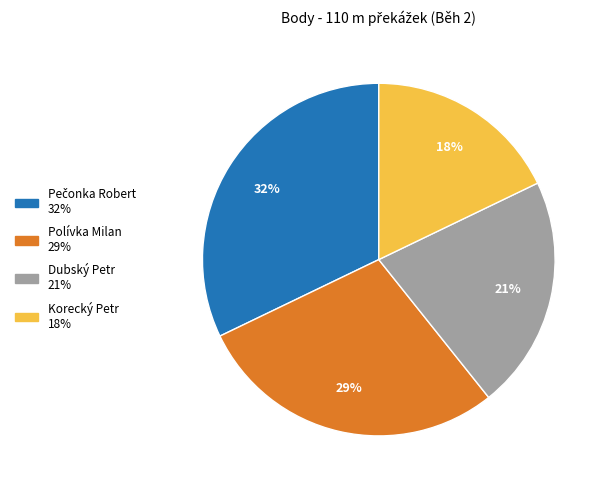

Combined, do Polívka Milan and Korecký Petr account for over 50%?

No